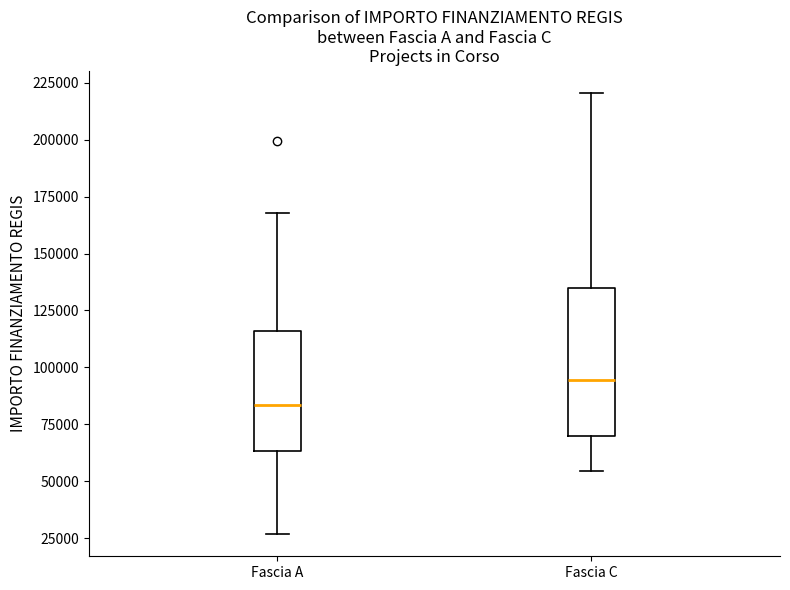

Comparing the boxes themselves (not the whiskers), which one is the tallest?

Fascia C